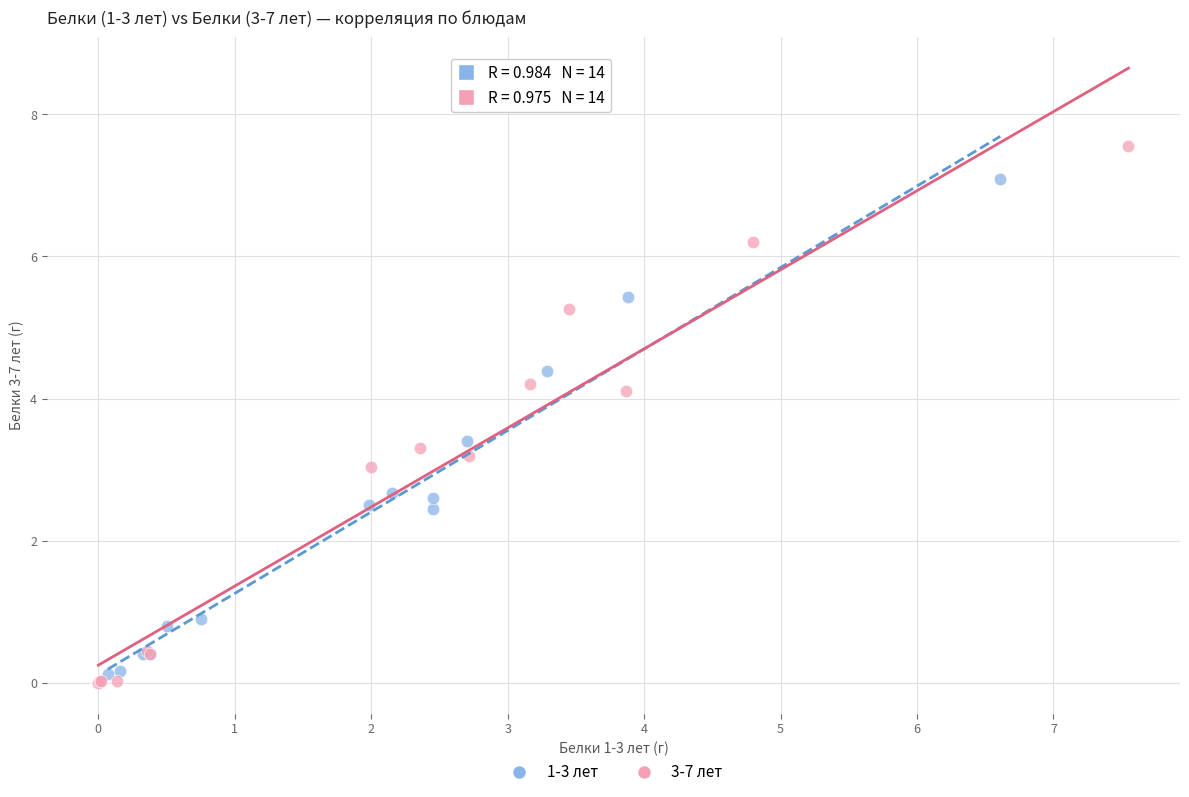

Which series has the largest Y range (max minus min)?

3-7 лет